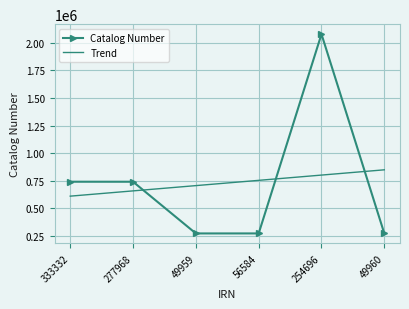

Is it true that Catalog Number equals 378465.9 at 56584?

False